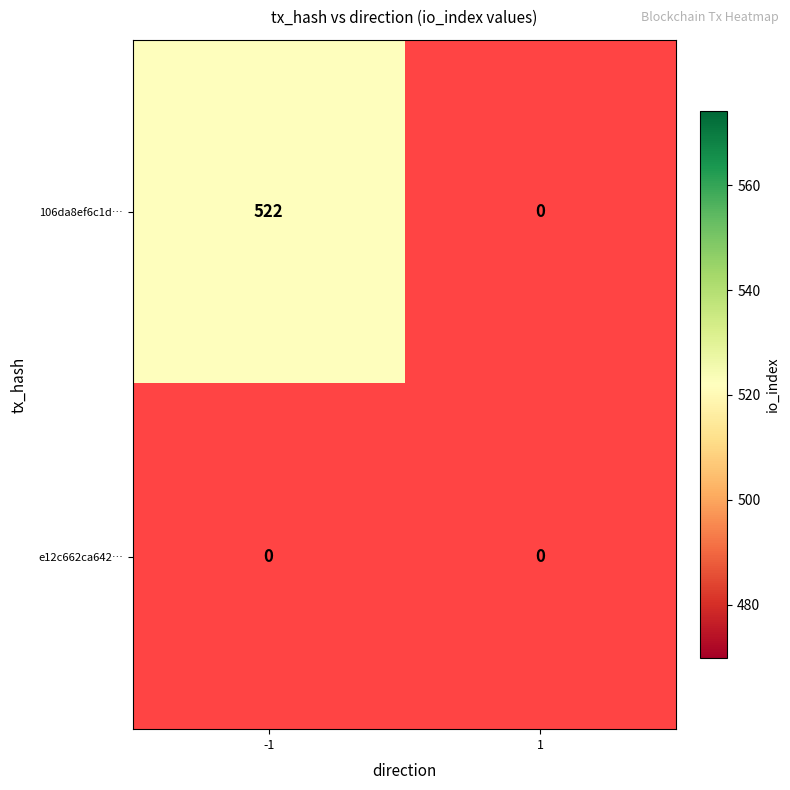

Rank the series by their average value, from lowest to highest.

e12c662ca642bbd95368389509828af8a5c6f61, 106da8ef6c1d56666aa2f696af8dc8eb66eba01